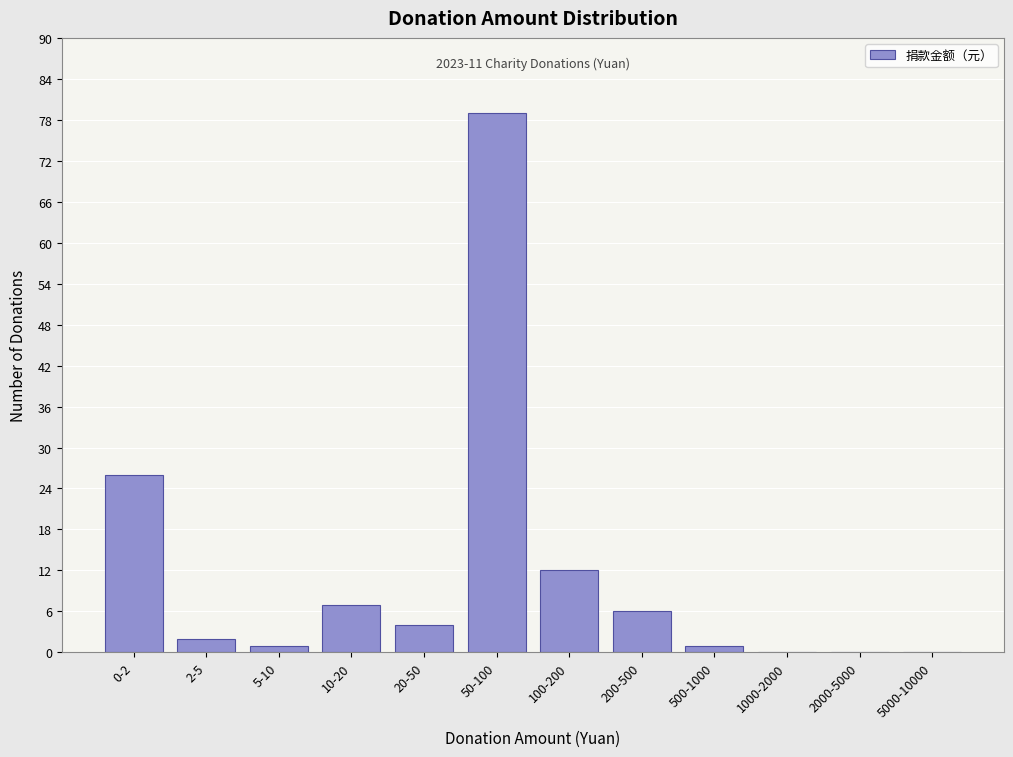

Reading right to left, extract all data points from this chart.

5000-10000=0	2000-5000=0	1000-2000=0	500-1000=1	200-500=6	100-200=12	50-100=79	20-50=4	10-20=7	5-10=1	2-5=2	0-2=26